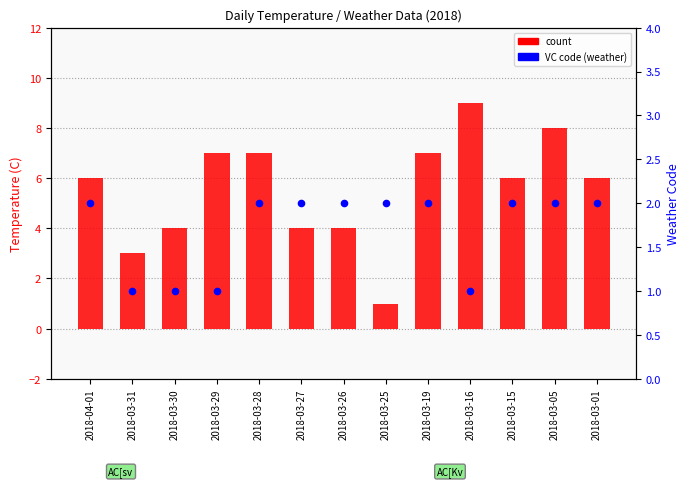

What is the total value across all series at 2018-03-01?

8